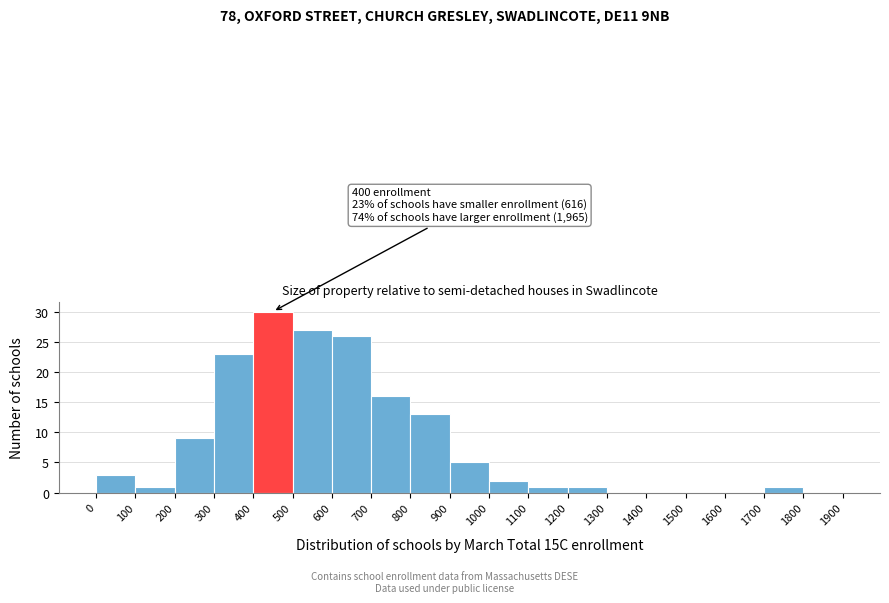

Over which range of the x-axis is the bar tallest?

400 to 500